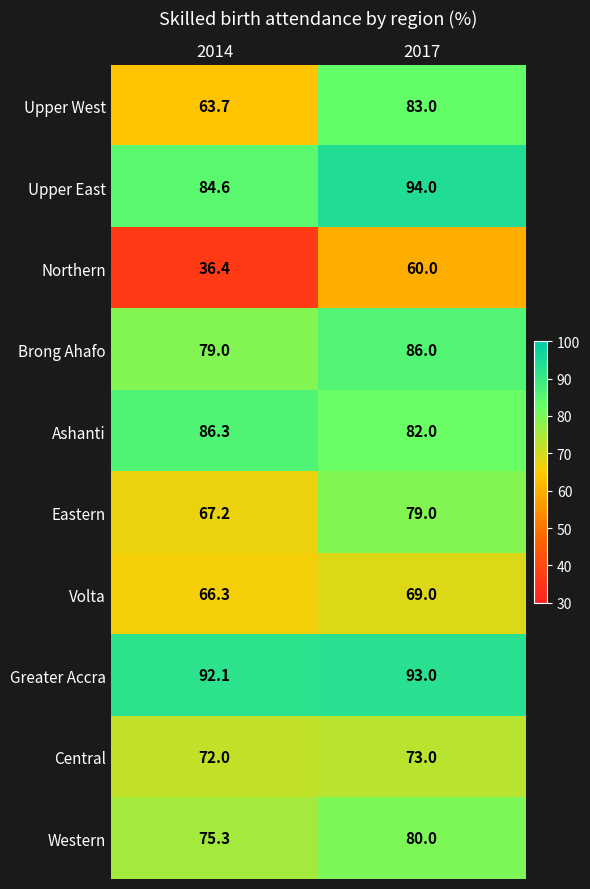

Reading right to left, extract all data points from this chart.

Upper West: 2017=83.0	2014=63.7
Upper East: 2017=94.0	2014=84.6
Northern: 2017=60.0	2014=36.4
Brong Ahafo: 2017=86.0	2014=79.0
Ashanti: 2017=82.0	2014=86.3
Eastern: 2017=79.0	2014=67.2
Volta: 2017=69.0	2014=66.3
Greater Accra: 2017=93.0	2014=92.1
Central: 2017=73.0	2014=72.0
Western: 2017=80.0	2014=75.3